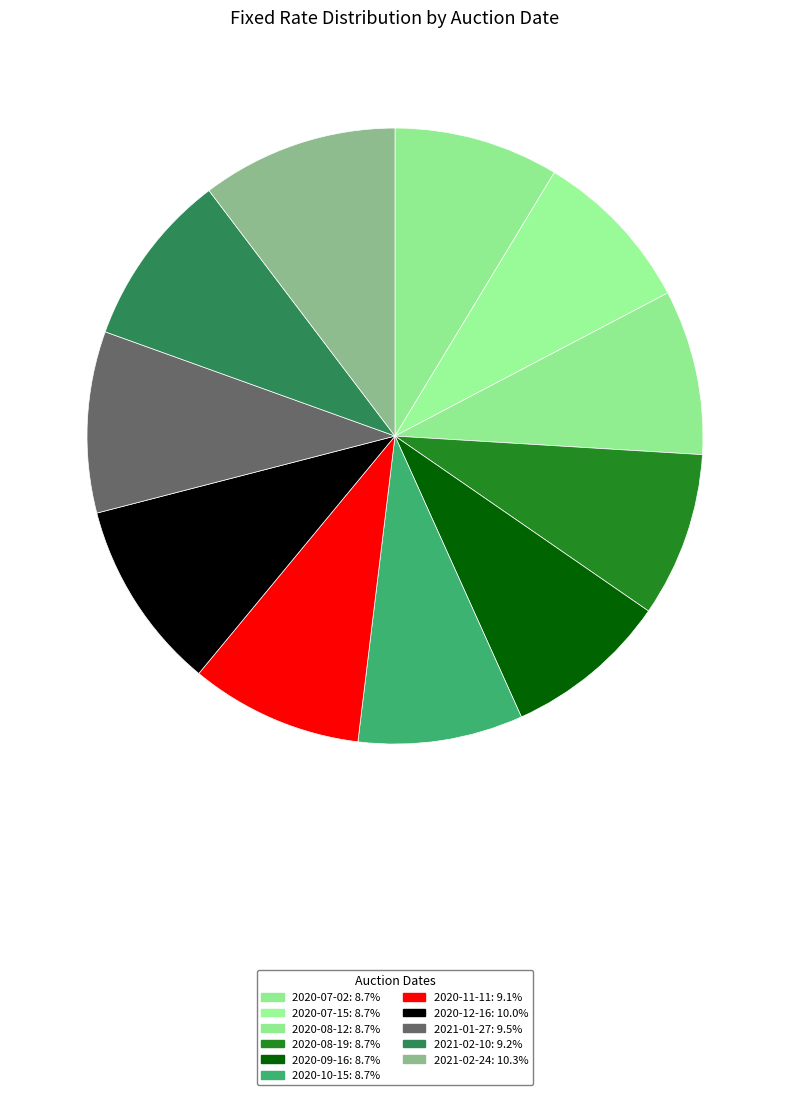

Between 2020-12-16 and 2020-07-15, which is larger?

2020-12-16